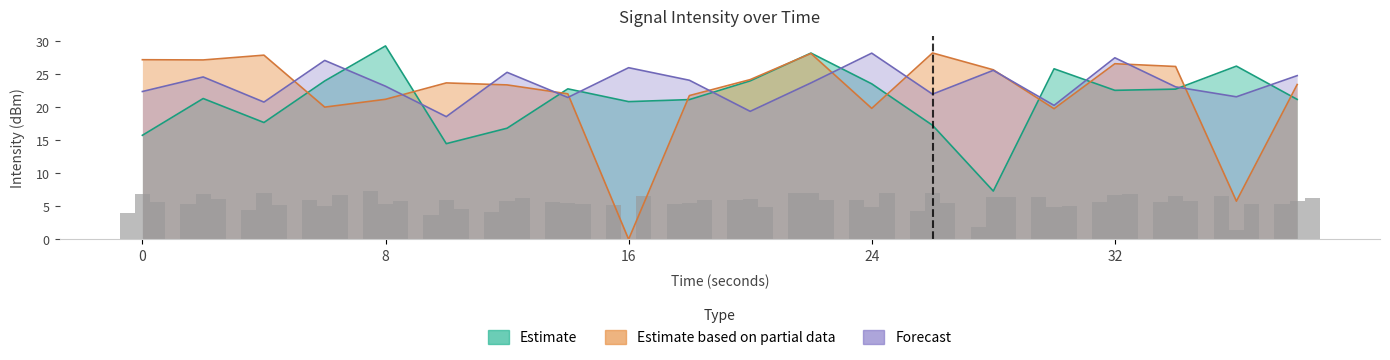

How many groups of bars are there?

20